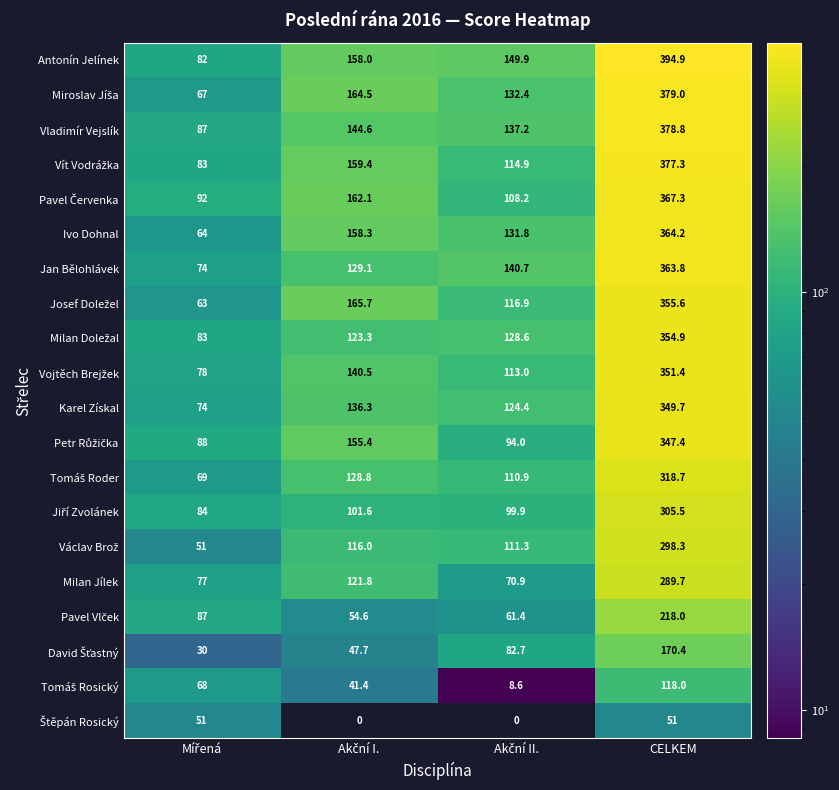

Which category has the highest value in the Vladimír Vejslík series?

CELKEM